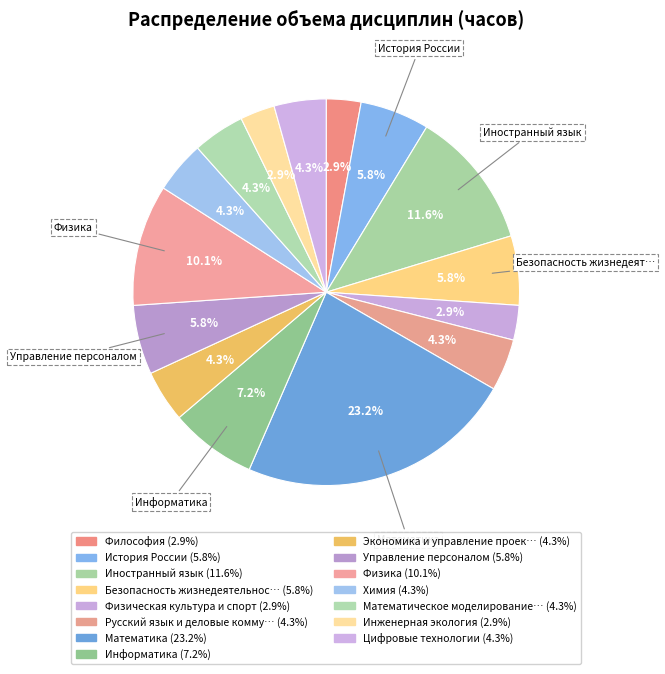

Count the number of slices in the pie.

15